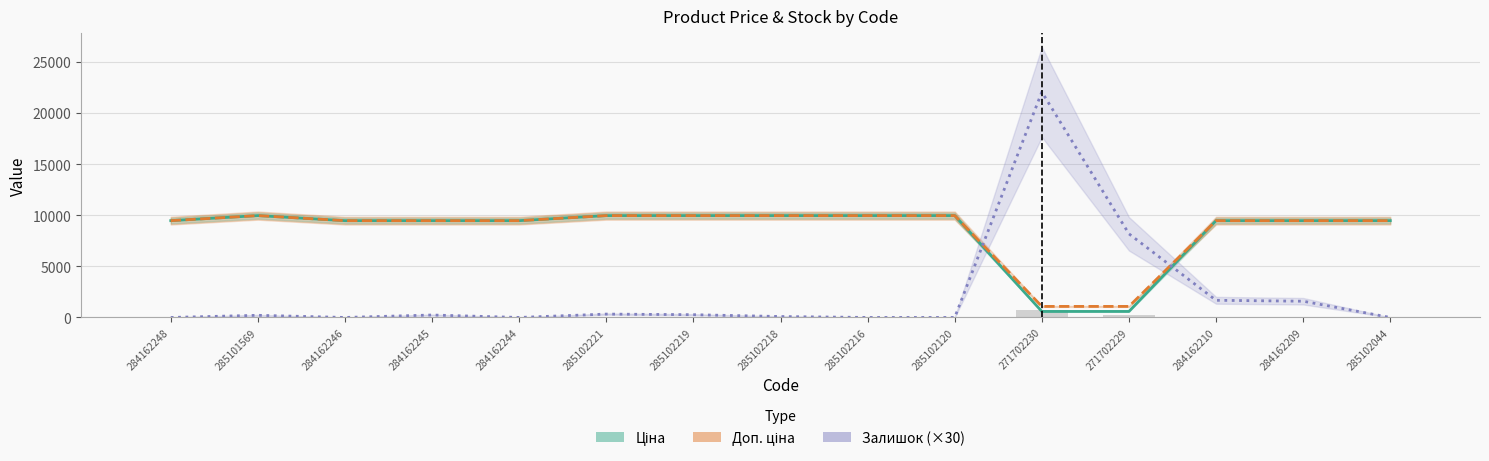

What is the spread (max minus min) of values at 284162210?

7800.1